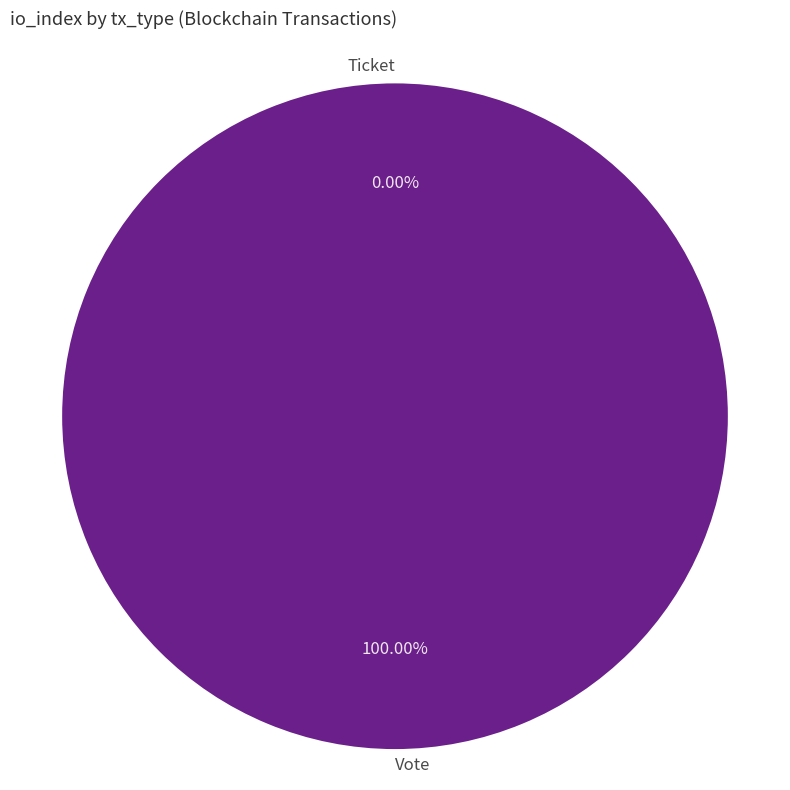

What is the change in value from Vote to Ticket?

-1